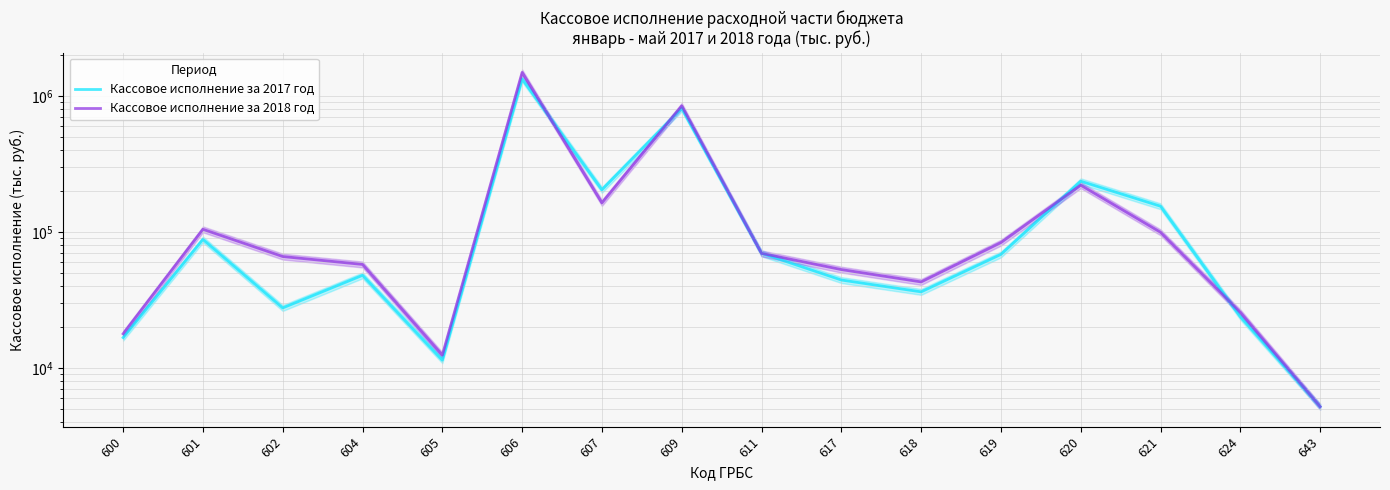

True or false: Кассовое исполнение за 2017 год and Кассовое исполнение за 2018 год intersect in this chart.

True